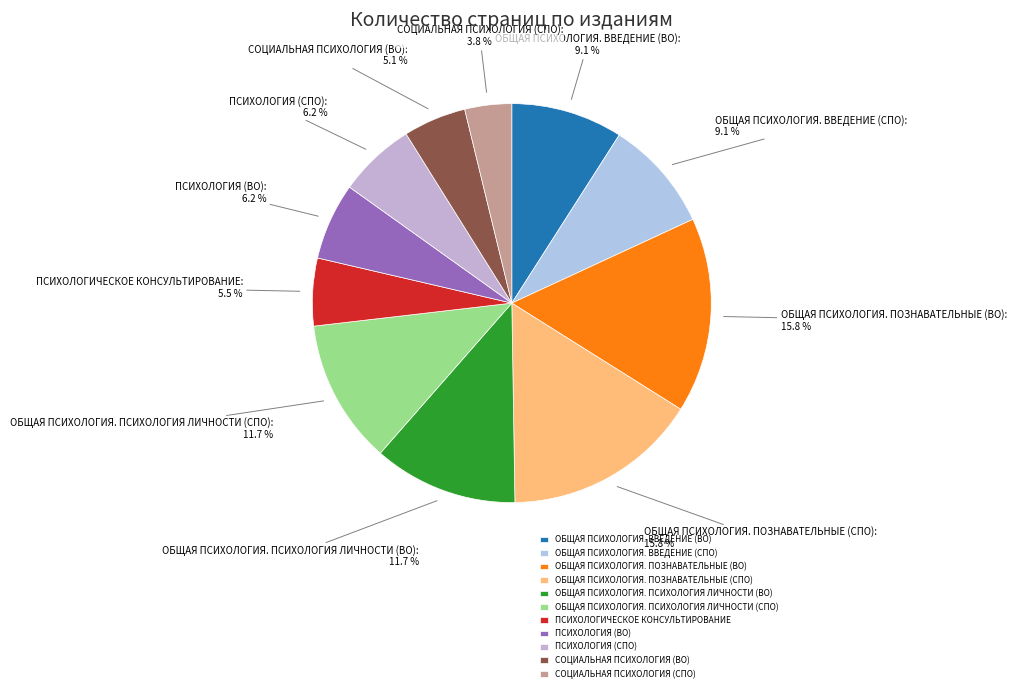

Combined, do ОБЩАЯ ПСИХОЛОГИЯ. ПСИХОЛОГИЯ ЛИЧНОСТИ (СПО) and СОЦИАЛЬНАЯ ПСИХОЛОГИЯ (ВО) account for over 50%?

No